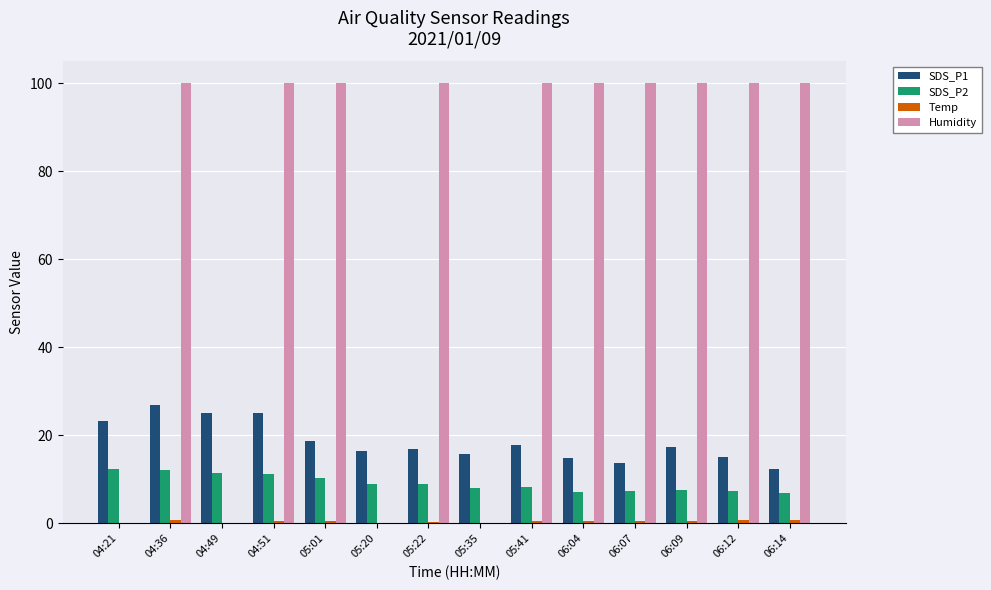

What is the sum of all SDS_P1 values?

259.1